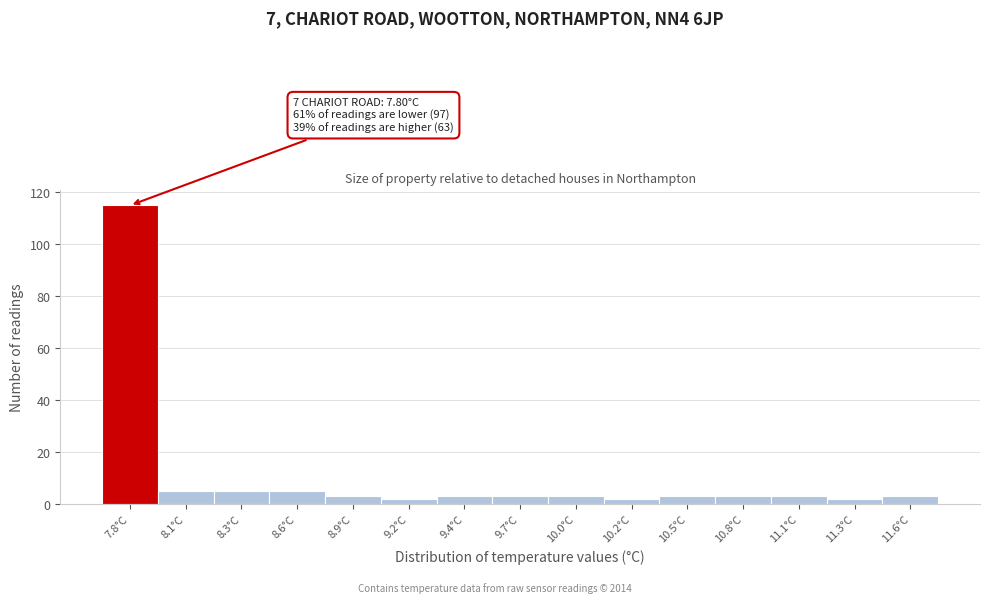

Reading left to right, what are all the values shown in this chart?

115	5	5	5	3	2	3	3	3	2	3	3	3	2	3